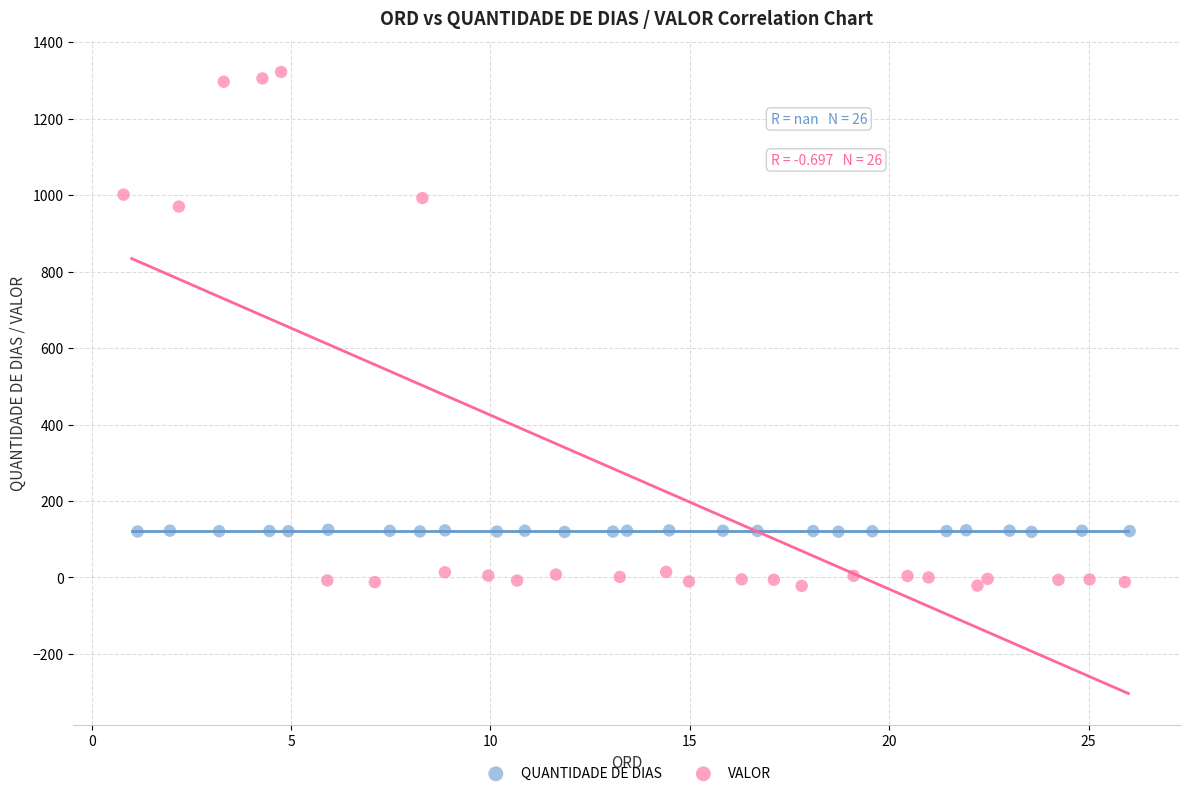

What are all the series names shown in the legend?

QUANTIDADE DE DIAS, VALOR